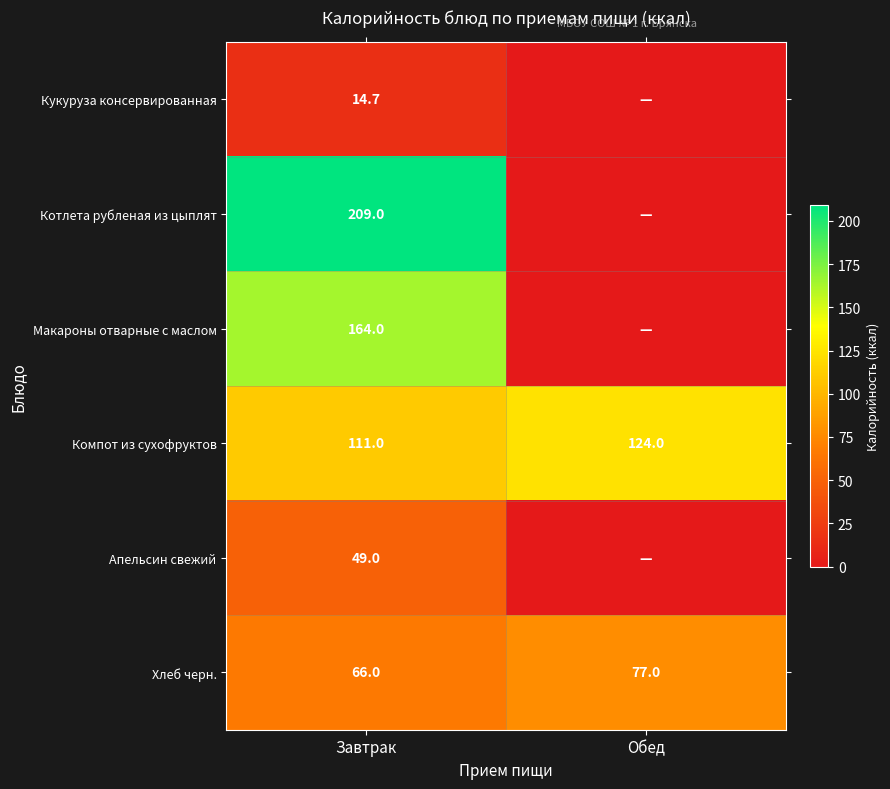

What is the average value of the Компот из сухофруктов series?

117.5